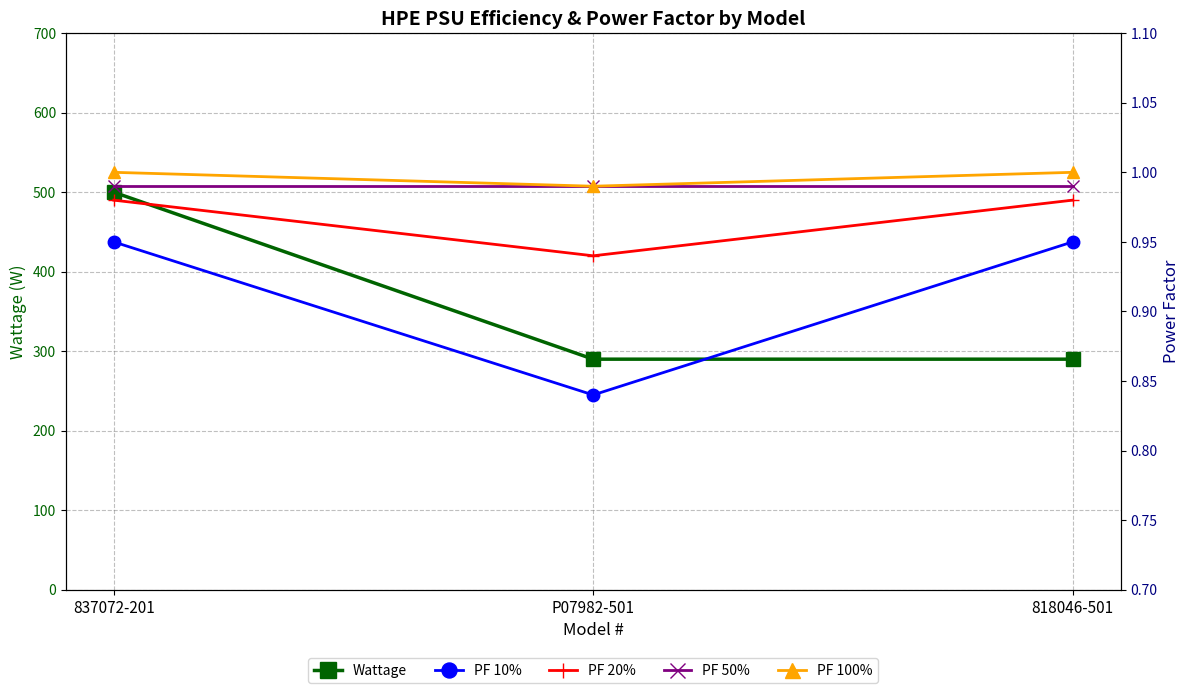

How many lines are shown in the chart?

5